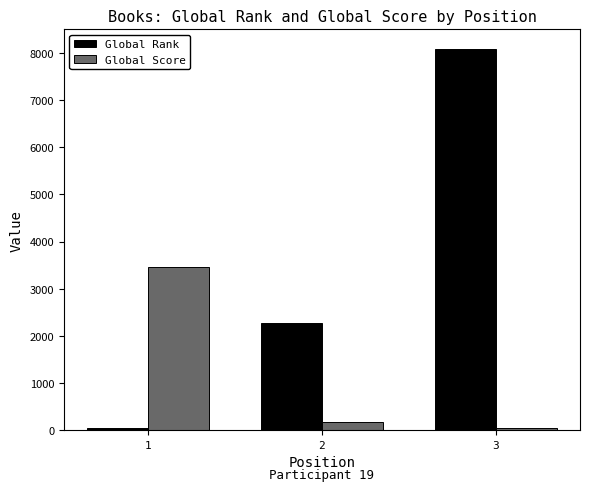

What is the lowest value of the Global Rank series?

41